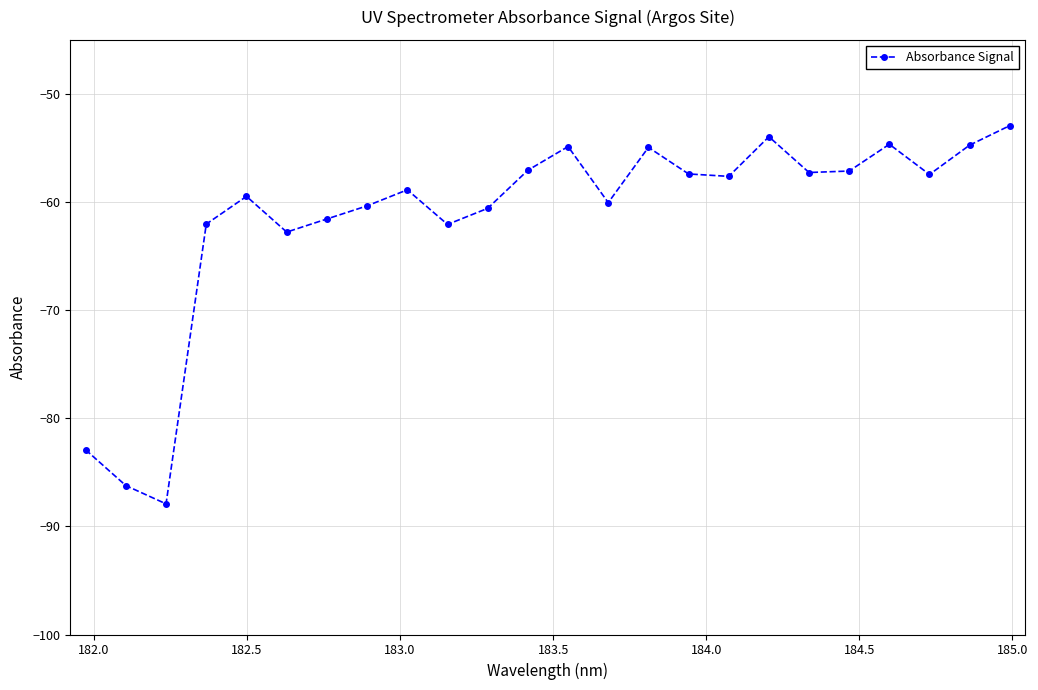

What is the difference between the maximum and minimum values?

35.0